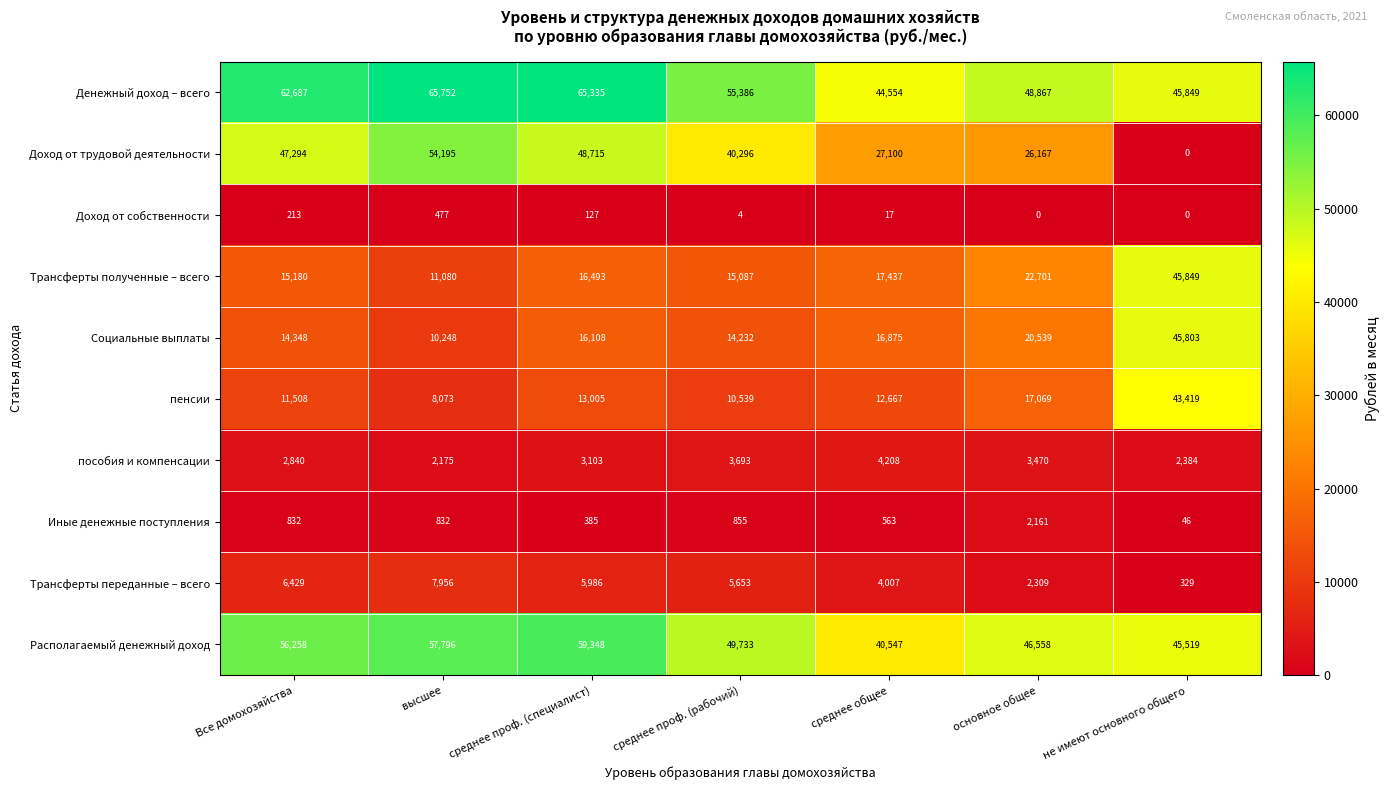

At основное общее, list the series in order from smallest to largest.

Доход от собственности, Иные денежные поступления, Трансферты переданные – всего, пособия и компенсации, пенсии, Социальные выплаты, Трансферты полученные – всего, Доход от трудовой деятельности, Располагаемый денежный доход, Денежный доход – всего